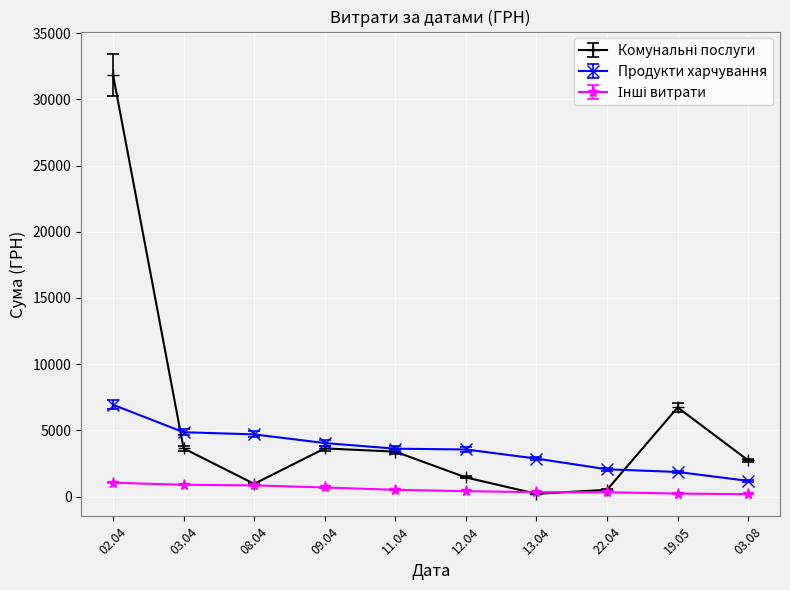

What is the lowest value of the Продукти харчування series?

1177.3